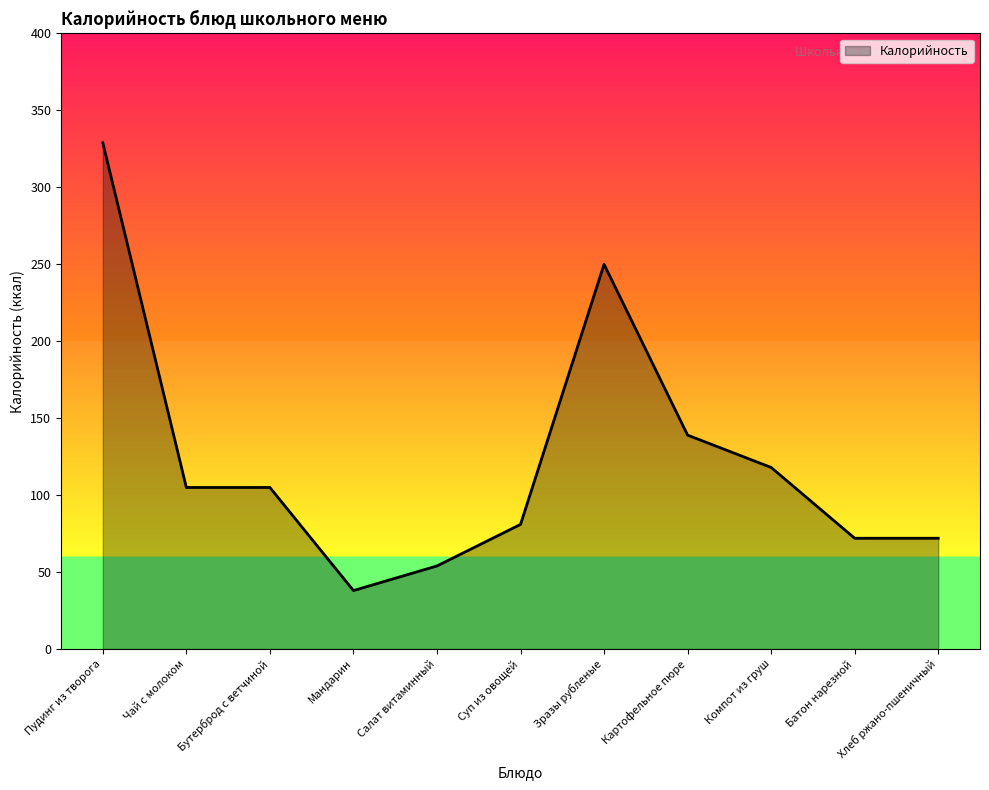

Where is the data nearest to the value 183?

Картофельное пюре